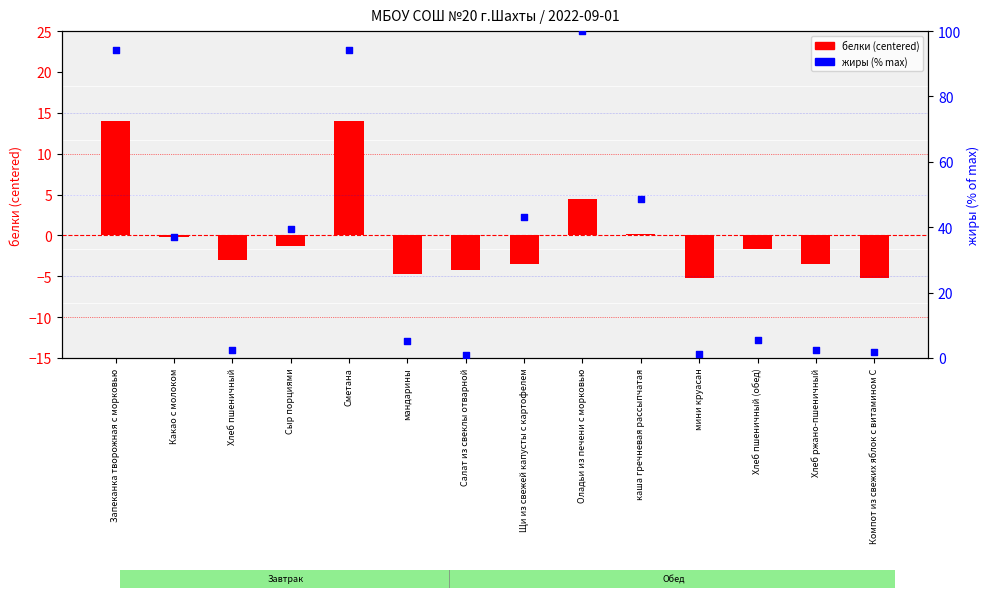

Which series has the largest Y range (max minus min)?

жиры (% max)